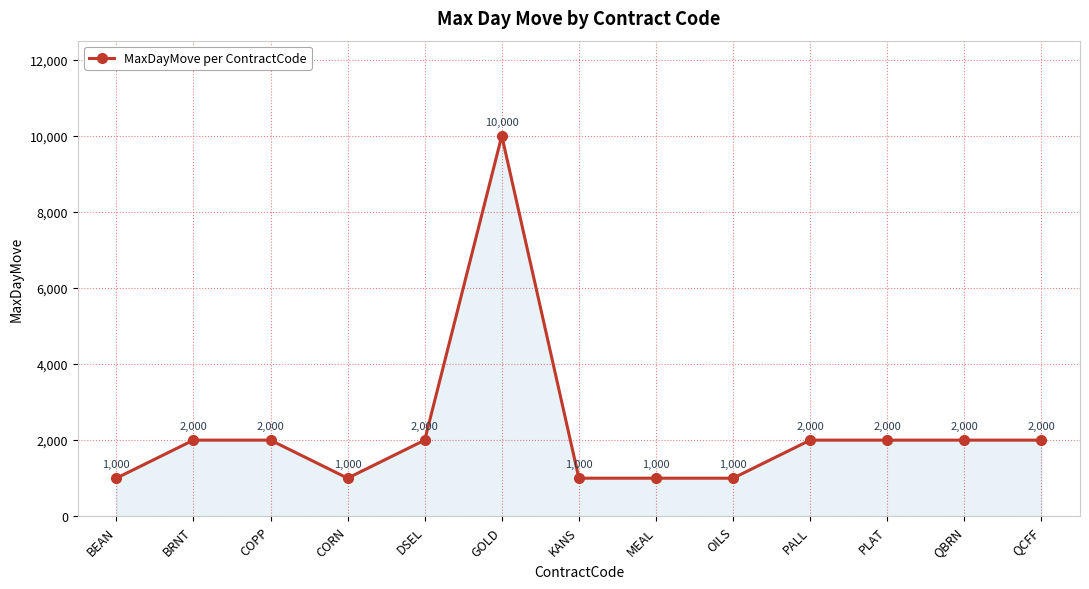

At which category does the chart reach its peak across all series?

GOLD